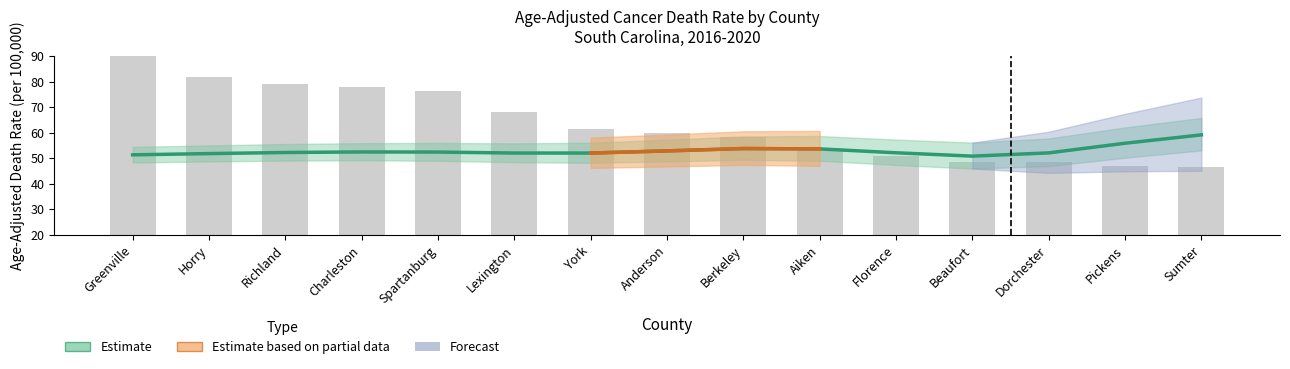

How many categories are shown in the chart?

15